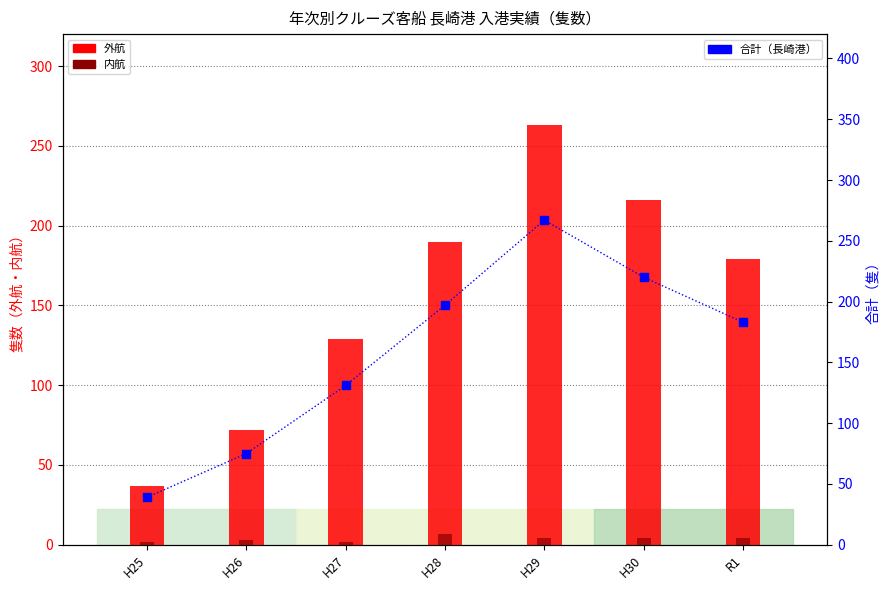

Which series has the widest spread of Y values?

合計